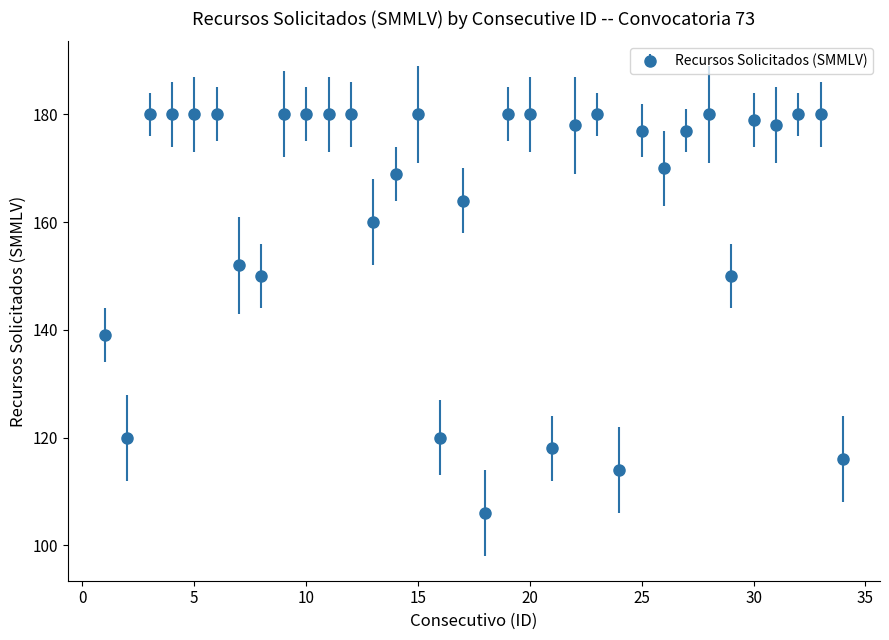

What is the value of the 21st point from the left?

118